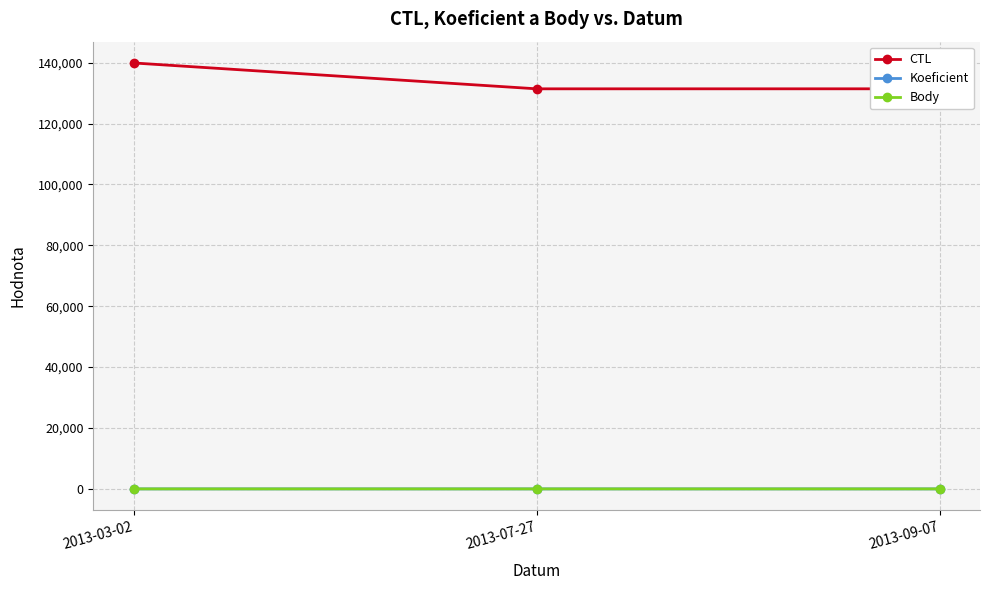

At how many categories does at least one series exceed 66158?

3